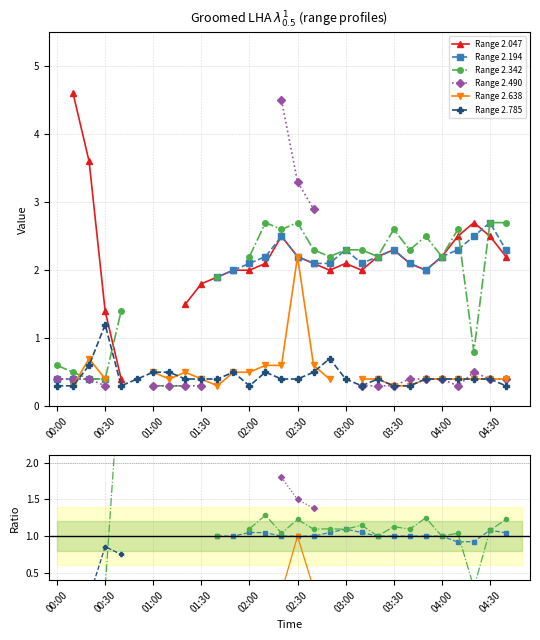

What is the approximate value of Range 2.638 at 04:00?

0.4